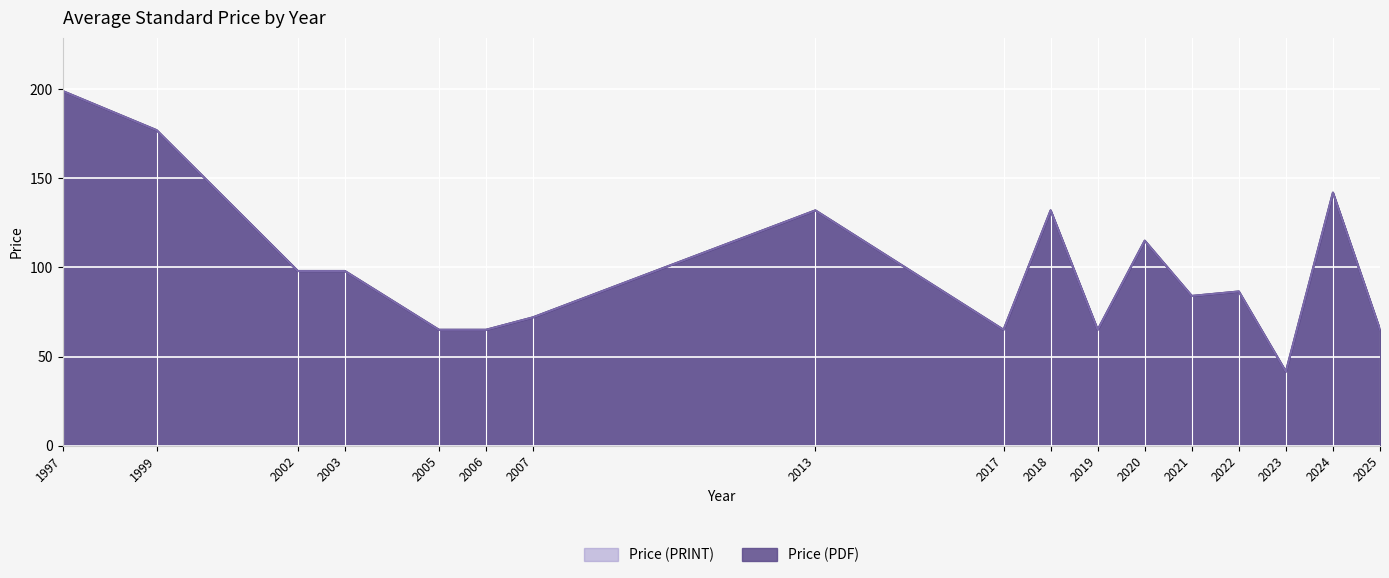

How many interior local peaks does the Price (PRINT) series have?

8